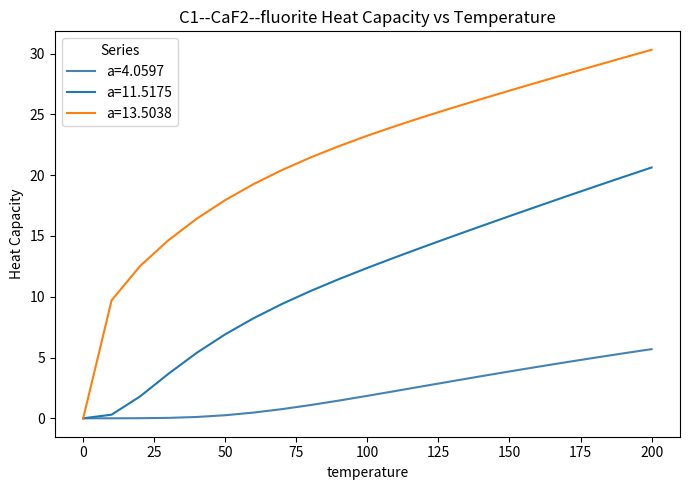

What is the greatest value displayed?

30.3